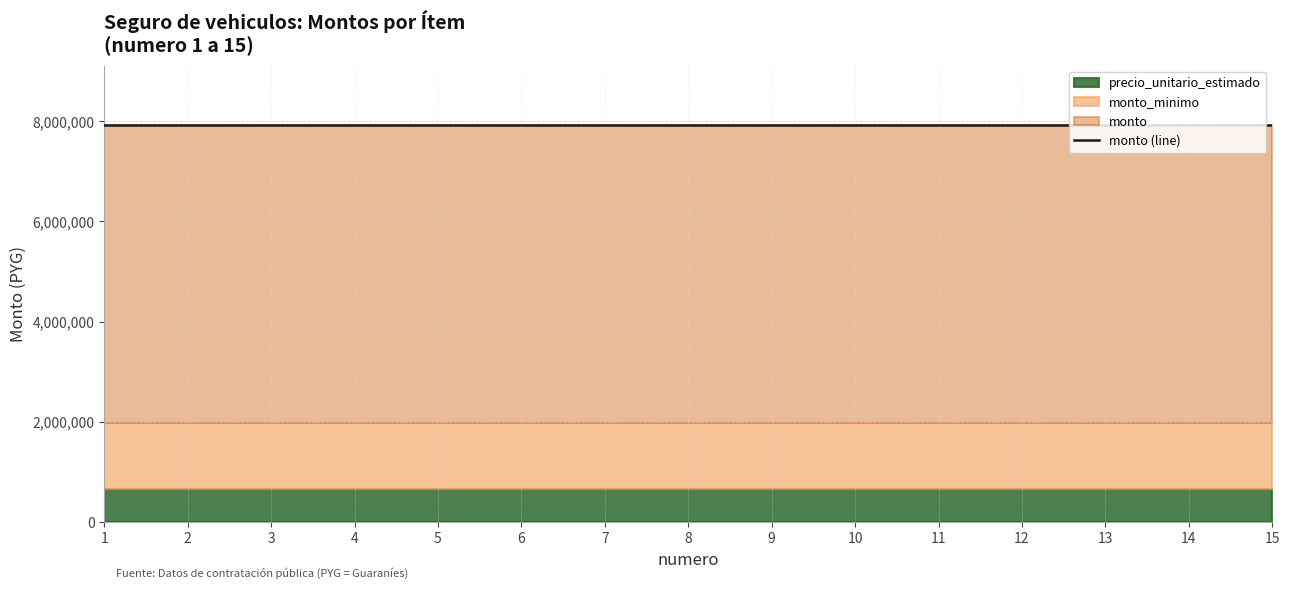

True or false: monto and monto_minimo intersect in this chart.

False